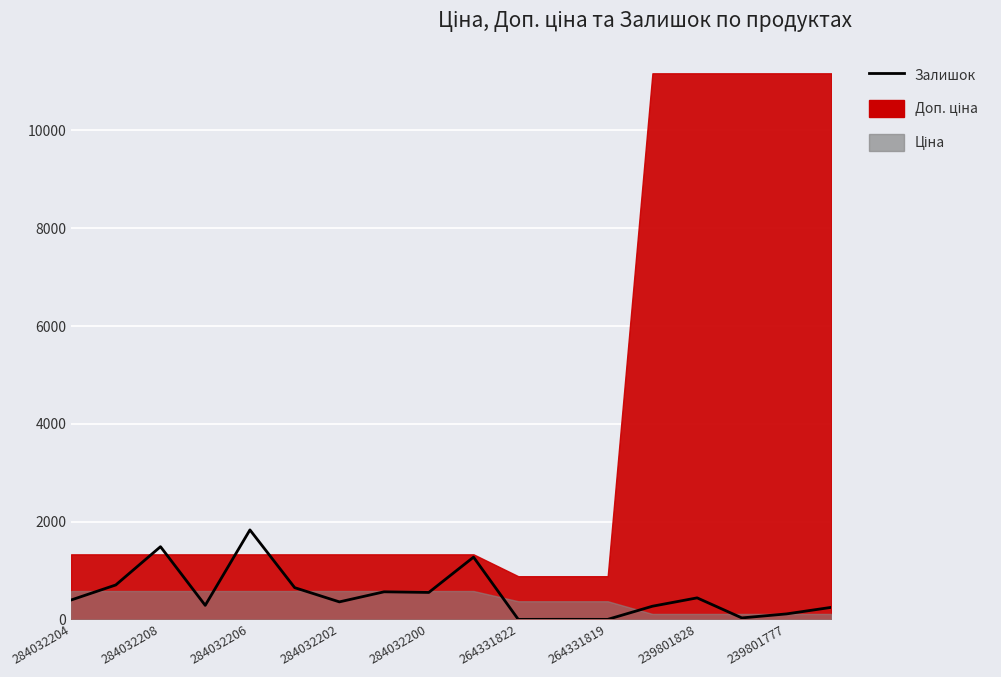

What position from the left is 284032202?

7